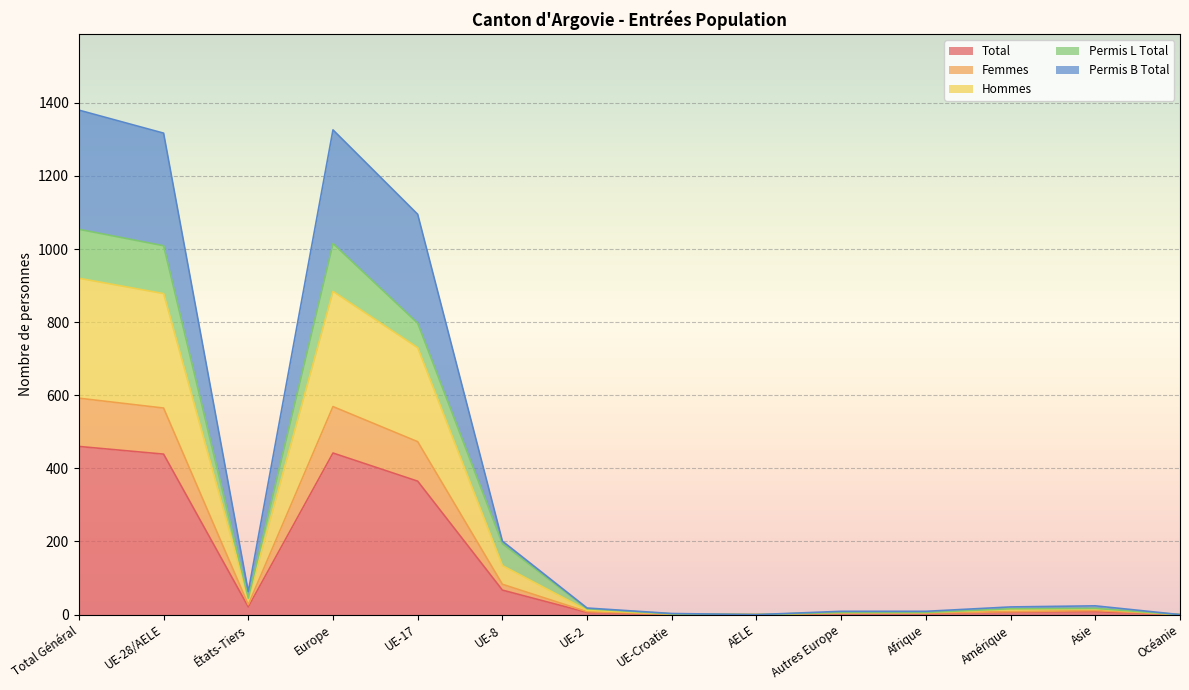

True or false: Femmes has more than 1 points higher than both neighbors.

True